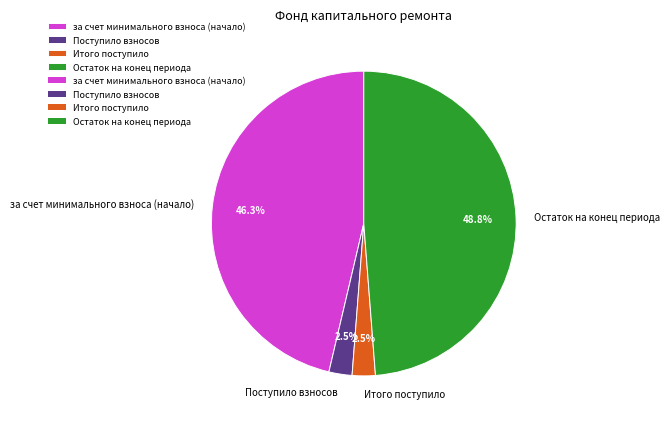

Which category has the biggest portion of the pie?

Остаток на конец периода